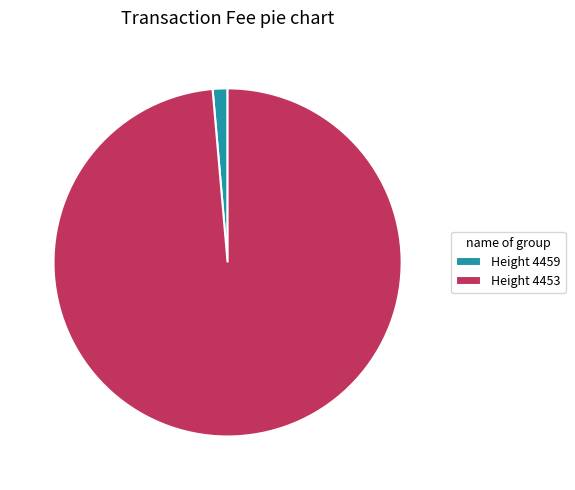

Count the number of slices in the pie.

2